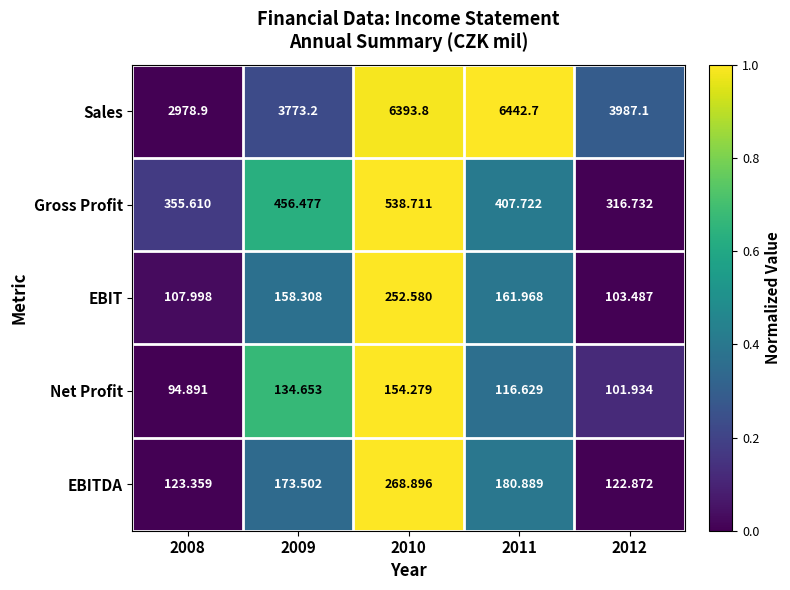

Is the value of EBITDA at 2011 greater than the value of Gross Profit at 2010?

No